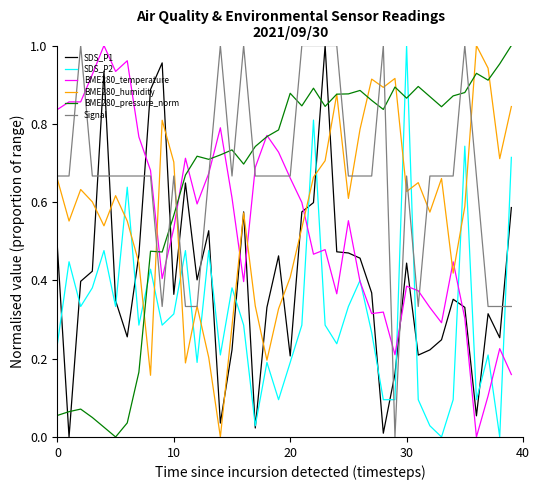

How many intersections are there between BME280_pressure_norm and Signal?

13